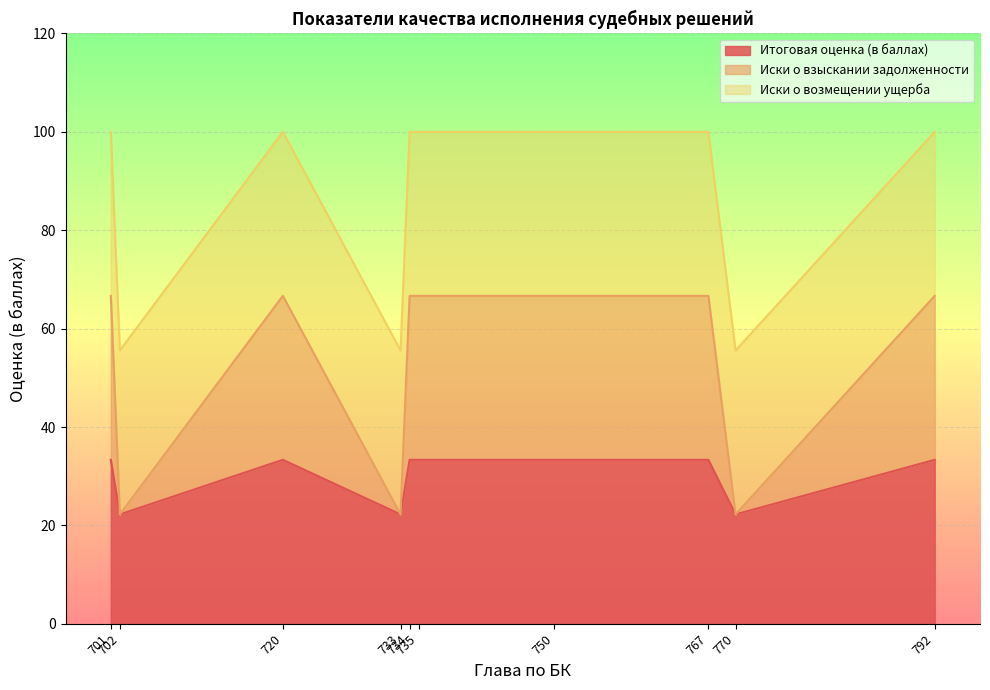

What is the minimum value for Итоговая оценка (в баллах)?

22.2